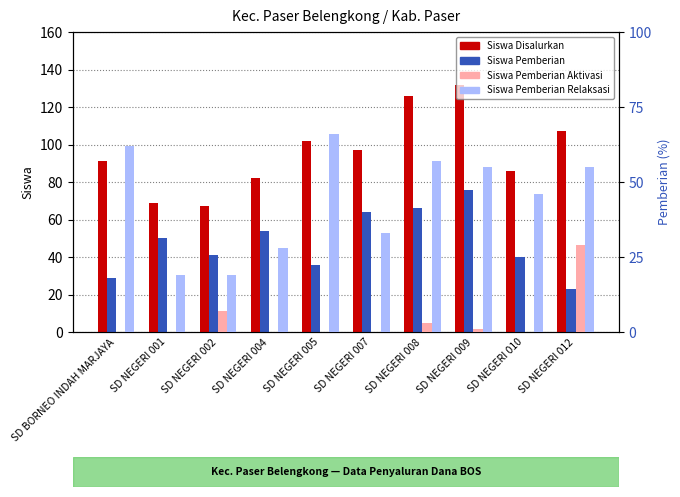

What is the average value of the Siswa Pemberian Aktivasi series?

4